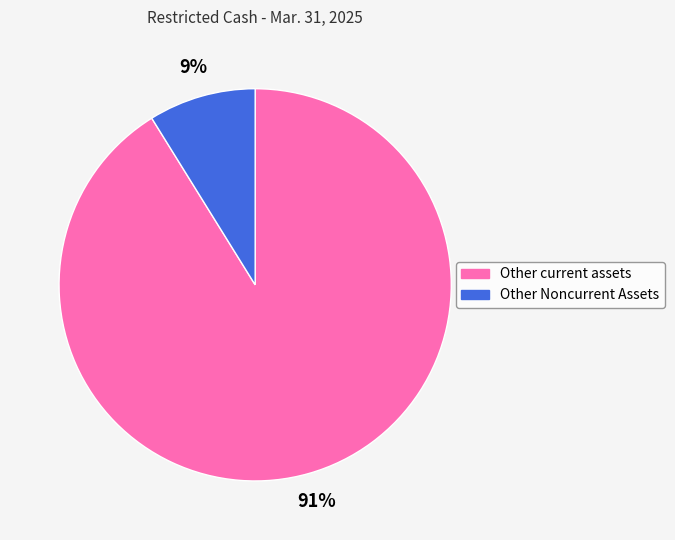

To the nearest percent, what percentage of the pie is Other Noncurrent Assets?

9%